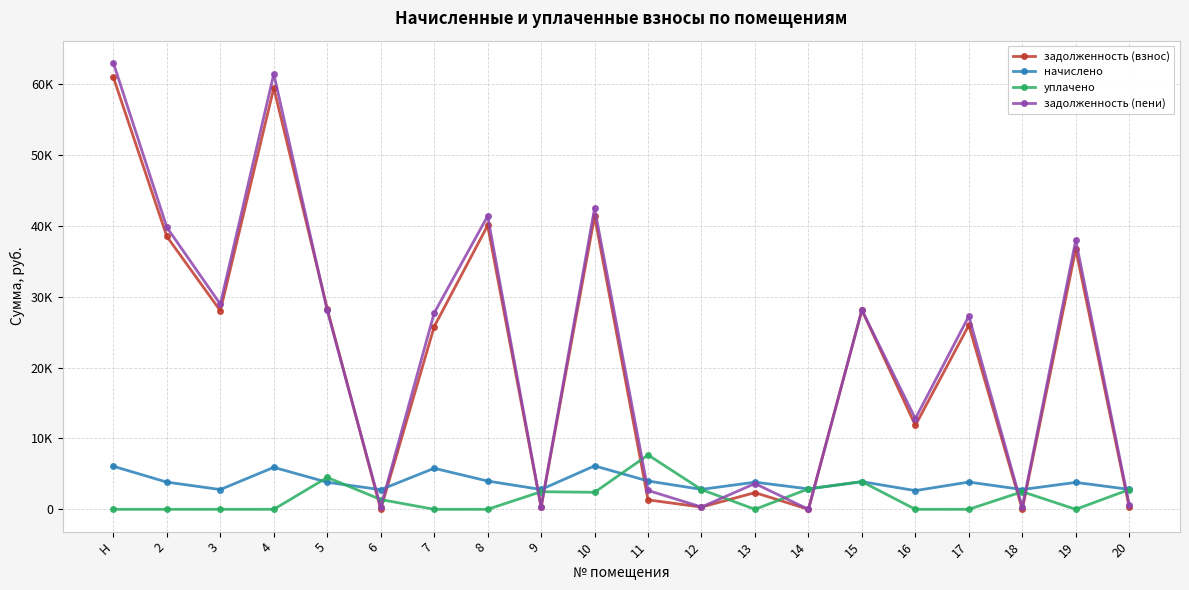

What are all the series names shown in the legend?

задолженность (взнос), начислено, уплачено, задолженность (пени)